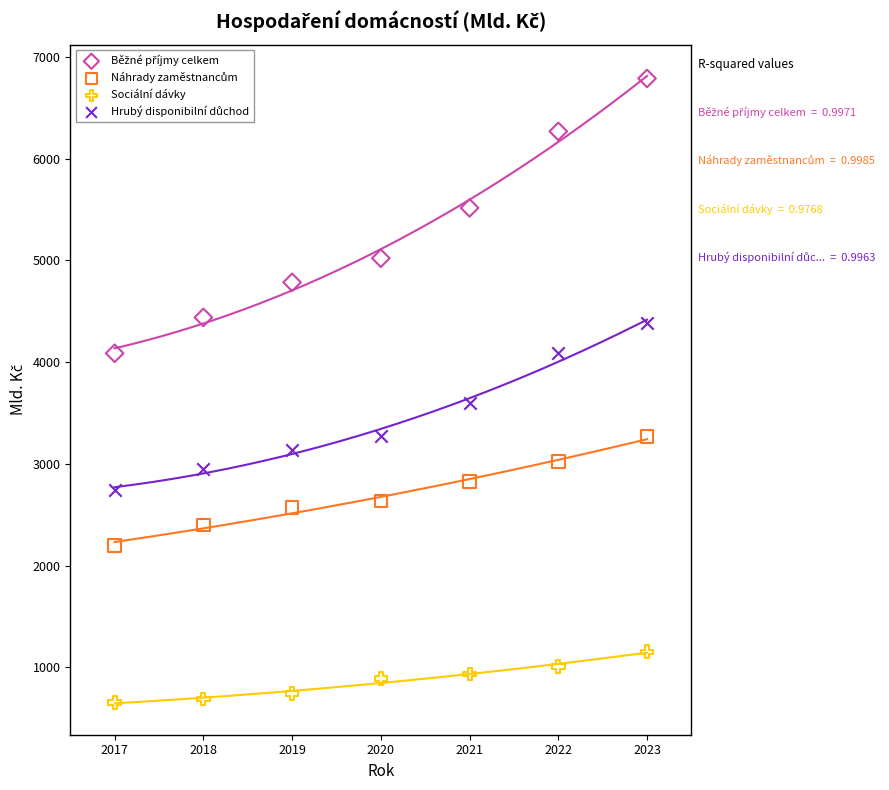

Across all data points, what is the range of Y values (max minus min)?

6135.4